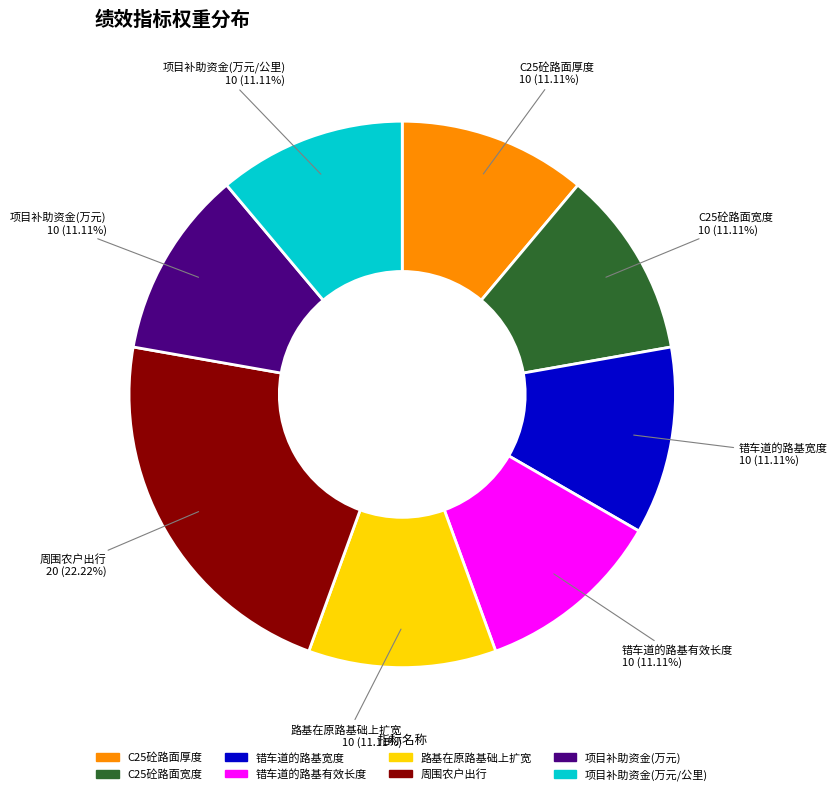

Combined, what portion of the pie is 错车道的路基宽度 and C25砼路面厚度?

22.2%